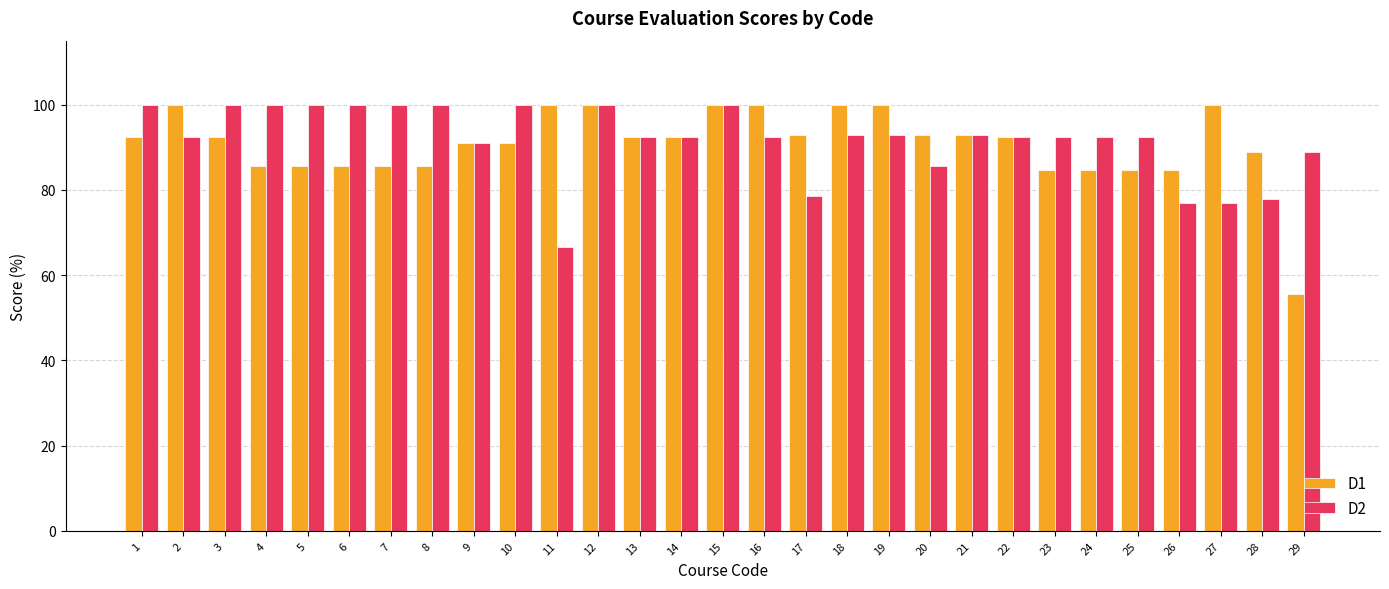

Which series has the largest range (max minus min)?

D1